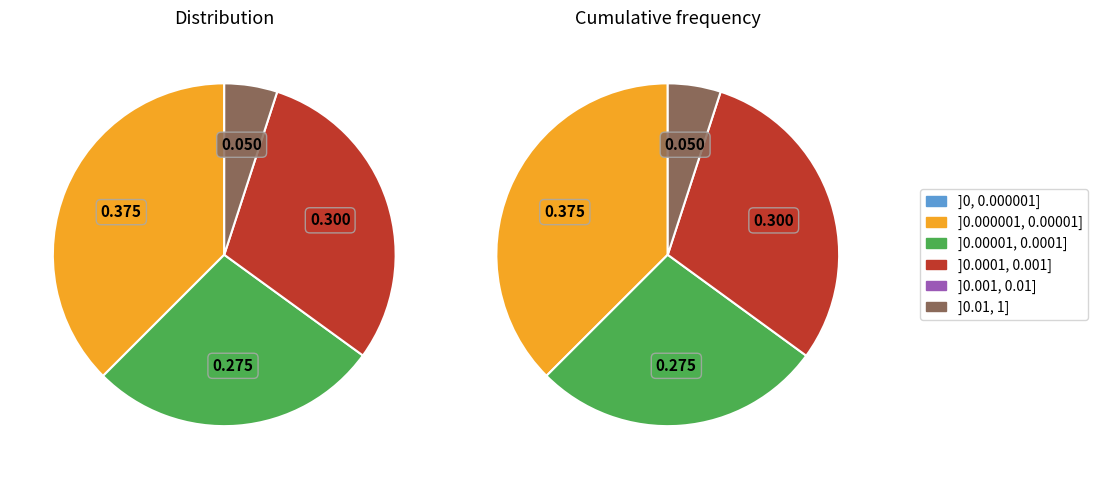

Is 34 the majority of the pie?

No